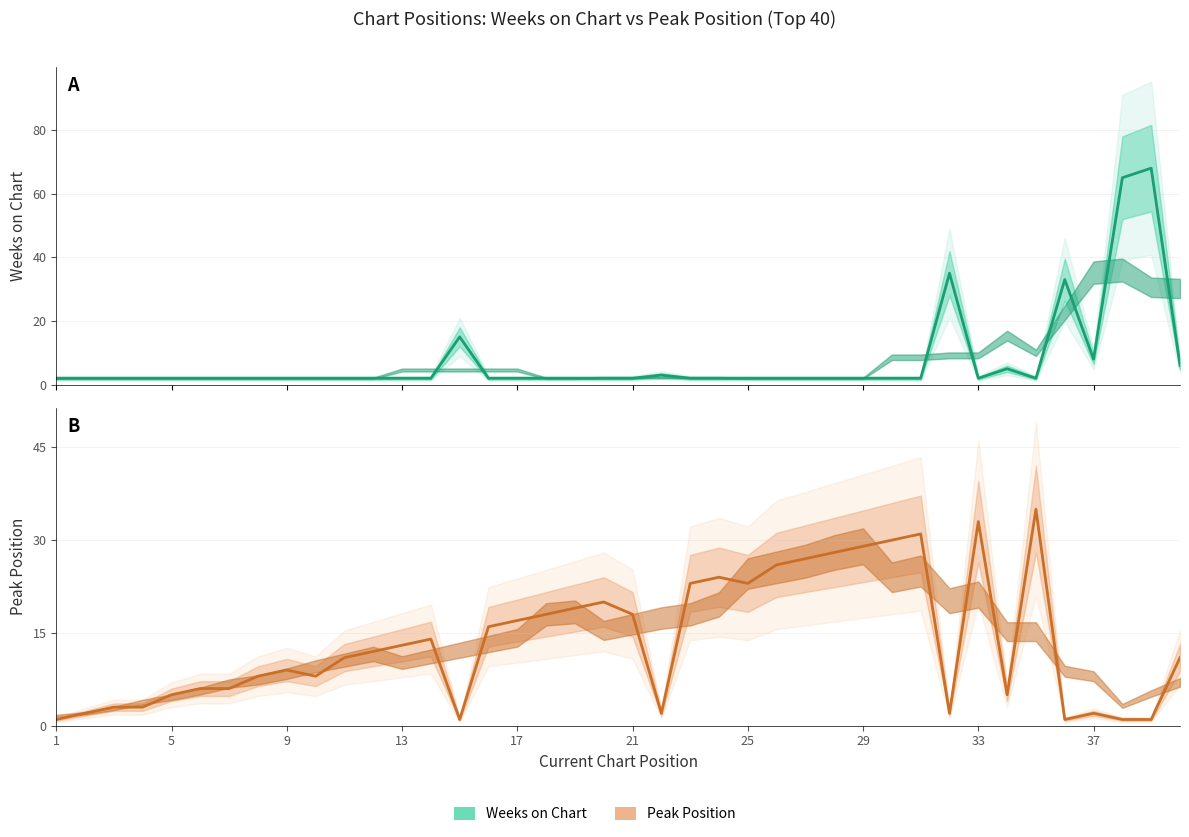

Count the number of categories in the chart.

40